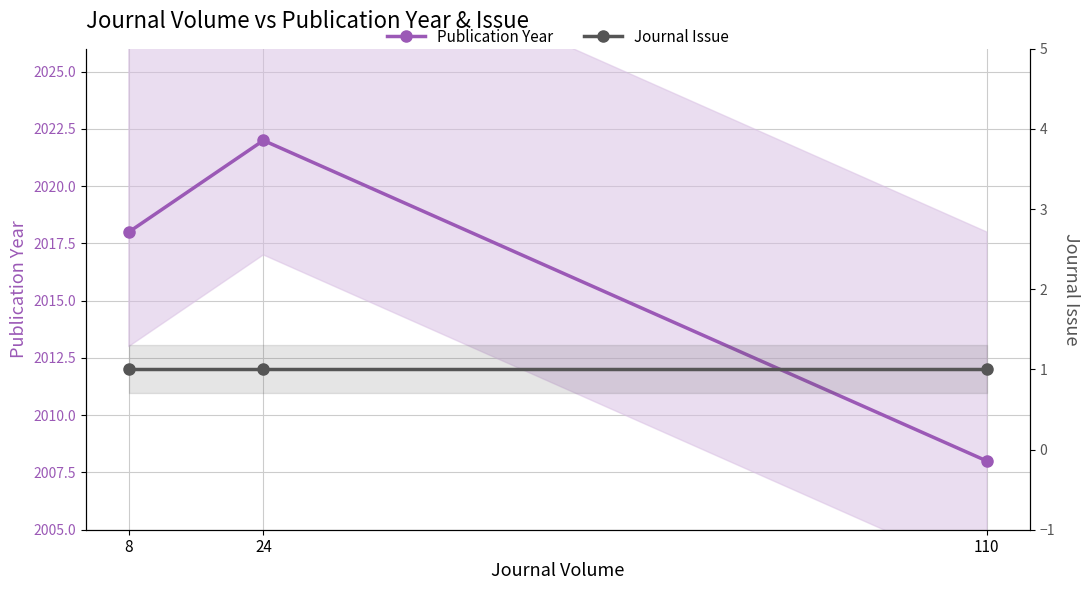

What is the sum of the Journal Issue values at 110 and 8?

2